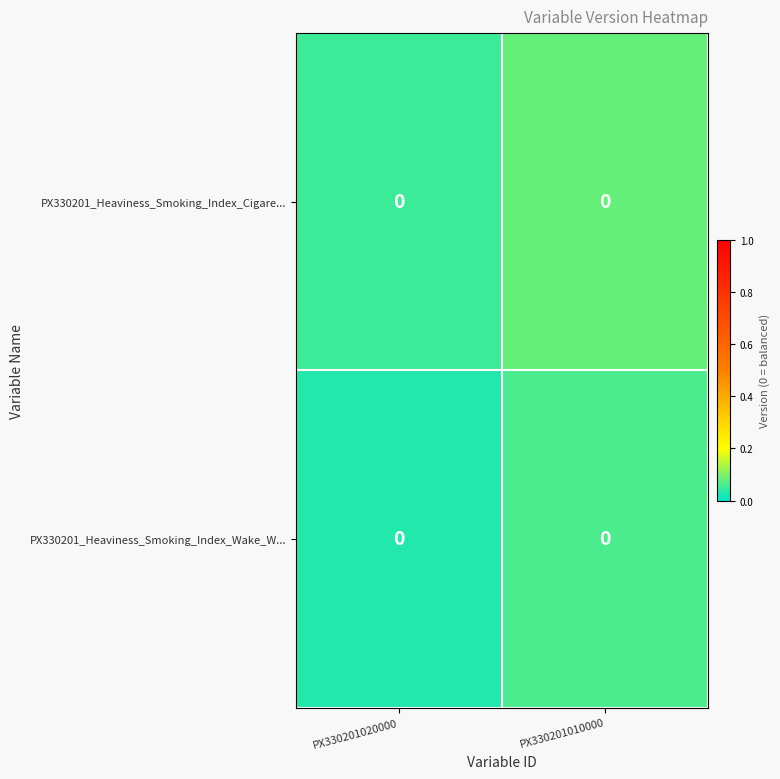

At which category is the sum across all series the highest?

PX330201010000